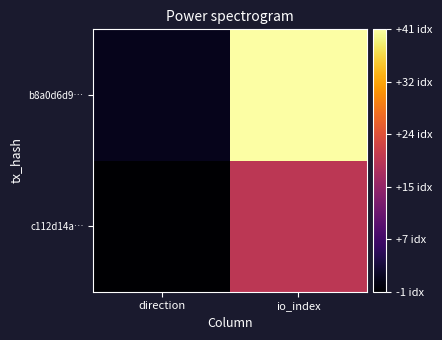

What is the difference between the highest and lowest values at io_index?

21